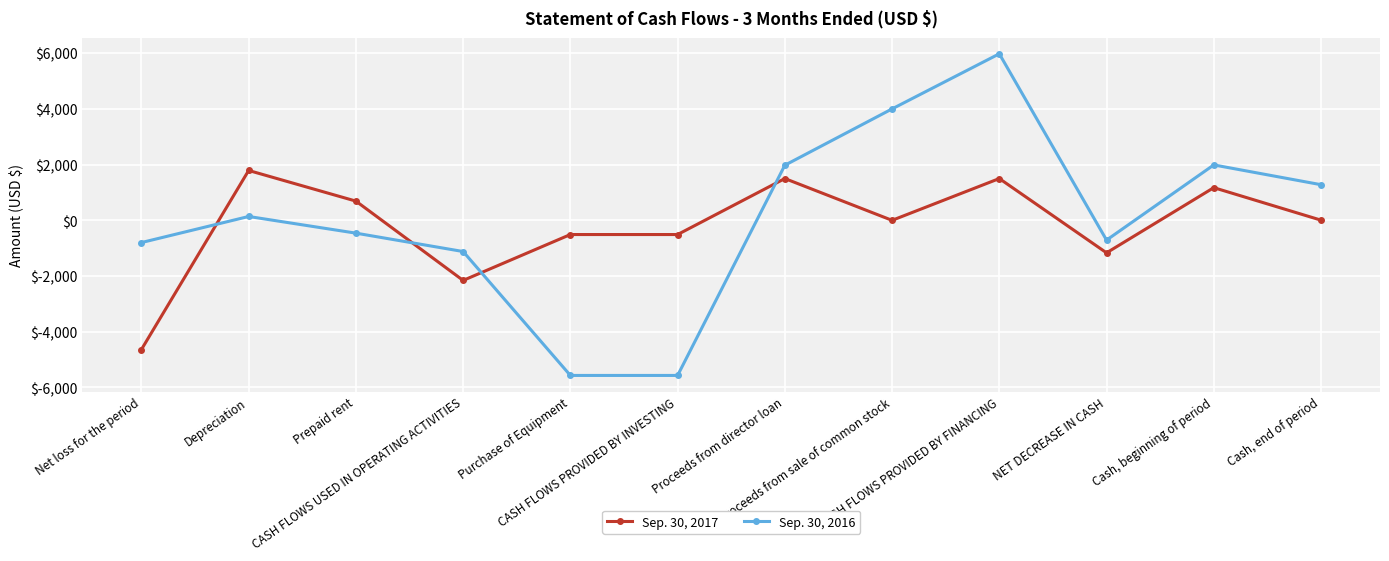

True or false: Sep. 30, 2016 and Sep. 30, 2017 cross at least once.

True